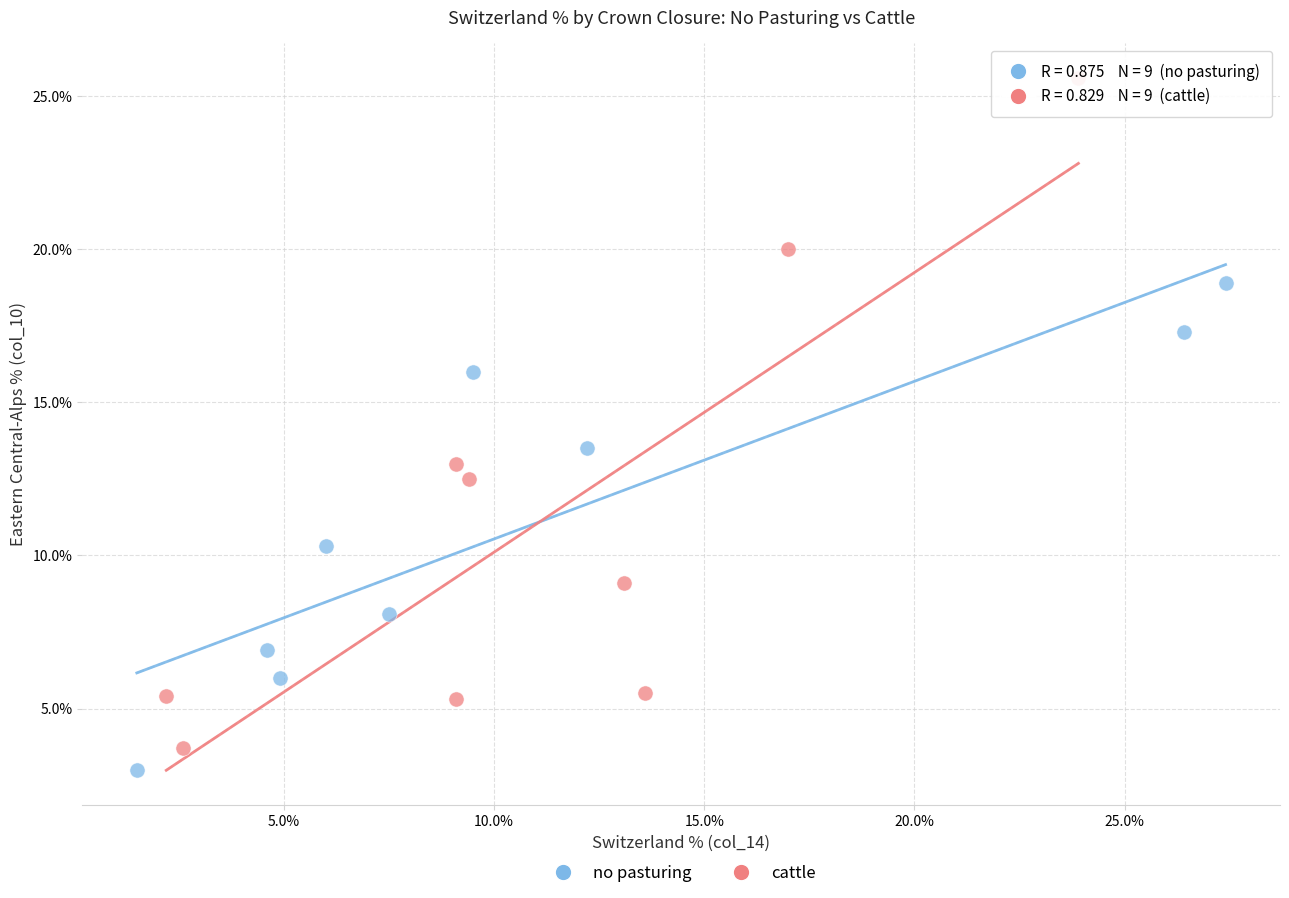

Which series contains the highest Y value?

cattle